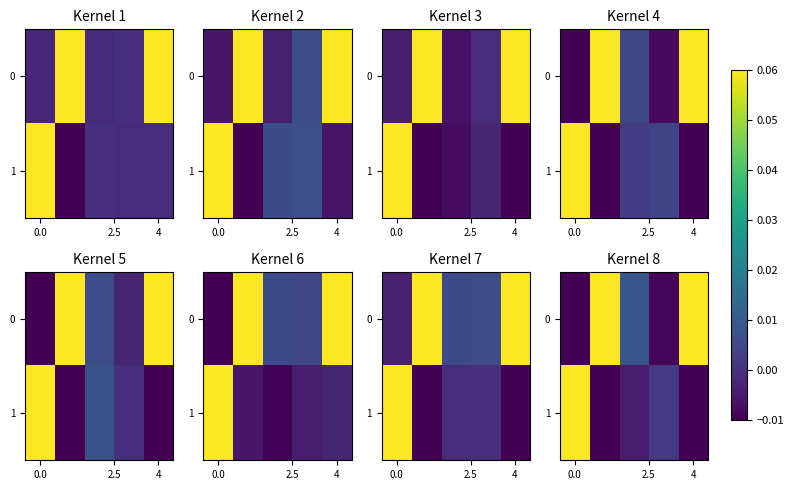

The row_1 series shows -0.0 at 4. True or false?

True